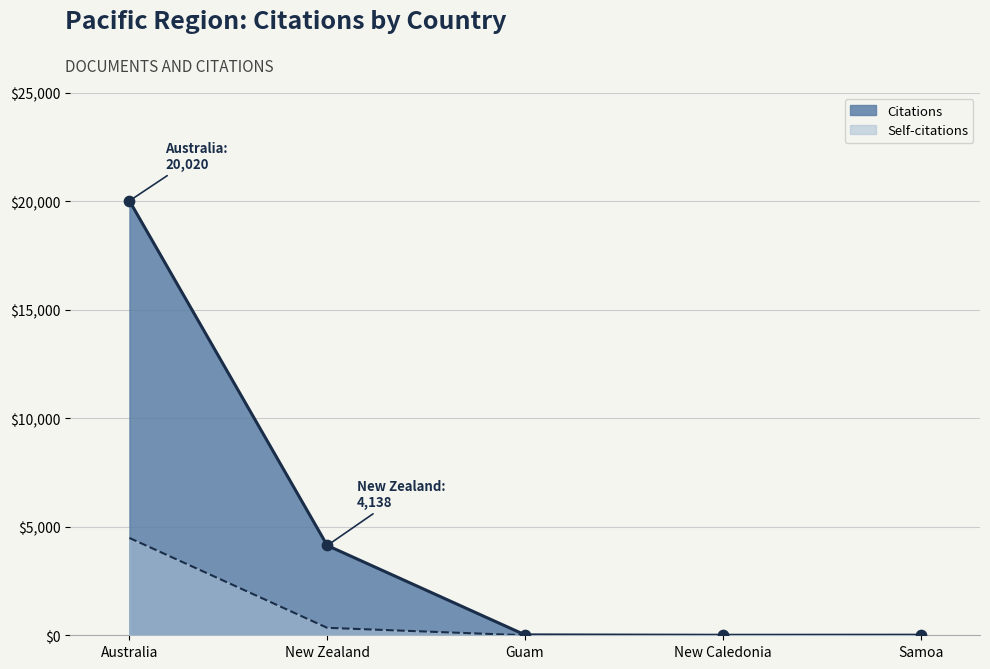

What is the total value across all series at Australia?

24505